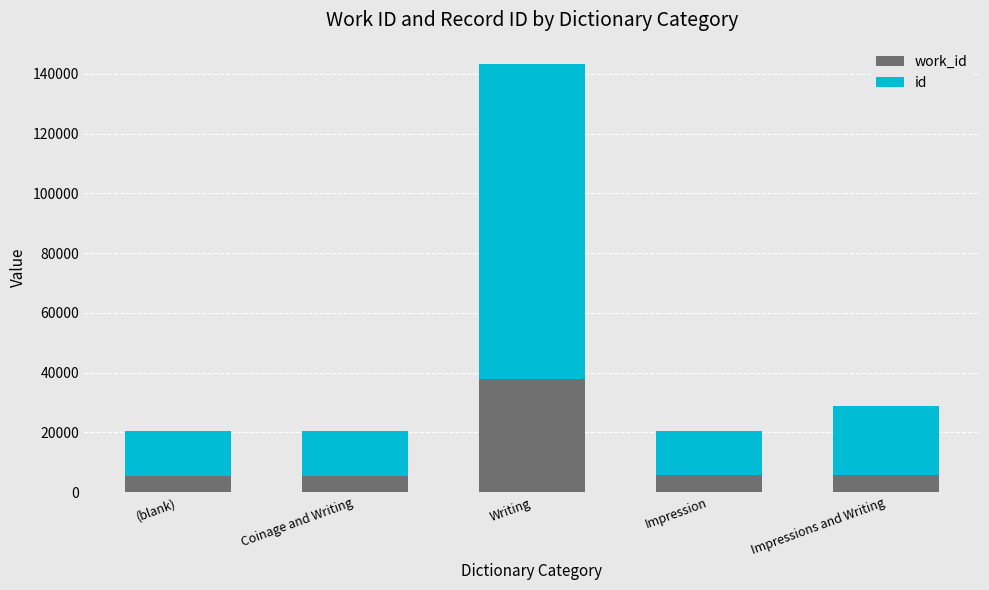

What is the total value across all series at Impressions and Writing?

28860